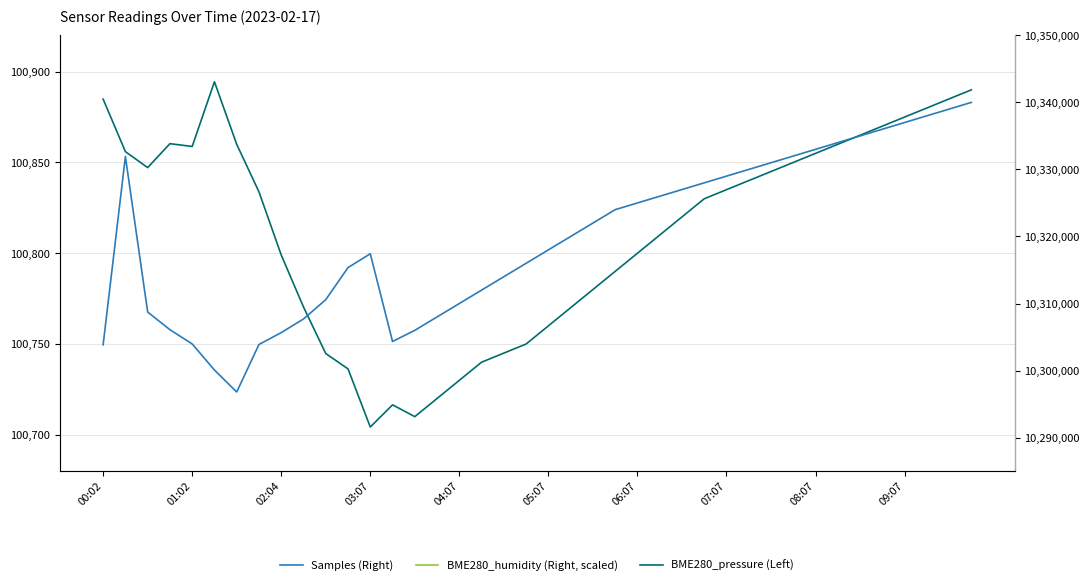

Is the value of BME280_humidity (Right, scaled) at 21 greater than the value of BME280_pressure (Left) at 18?

Yes